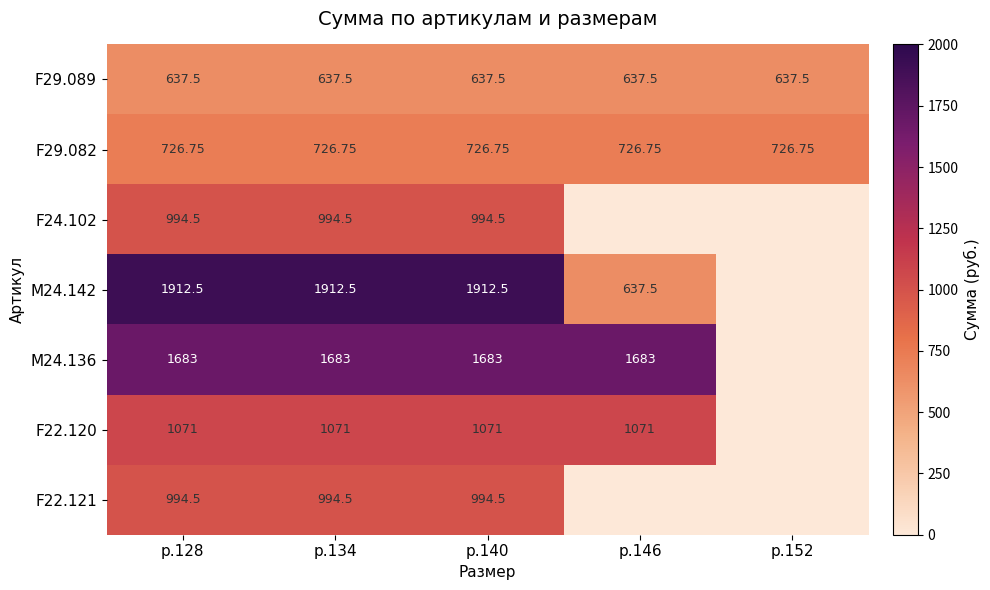

What is the total value across all series at р.128?

8019.8